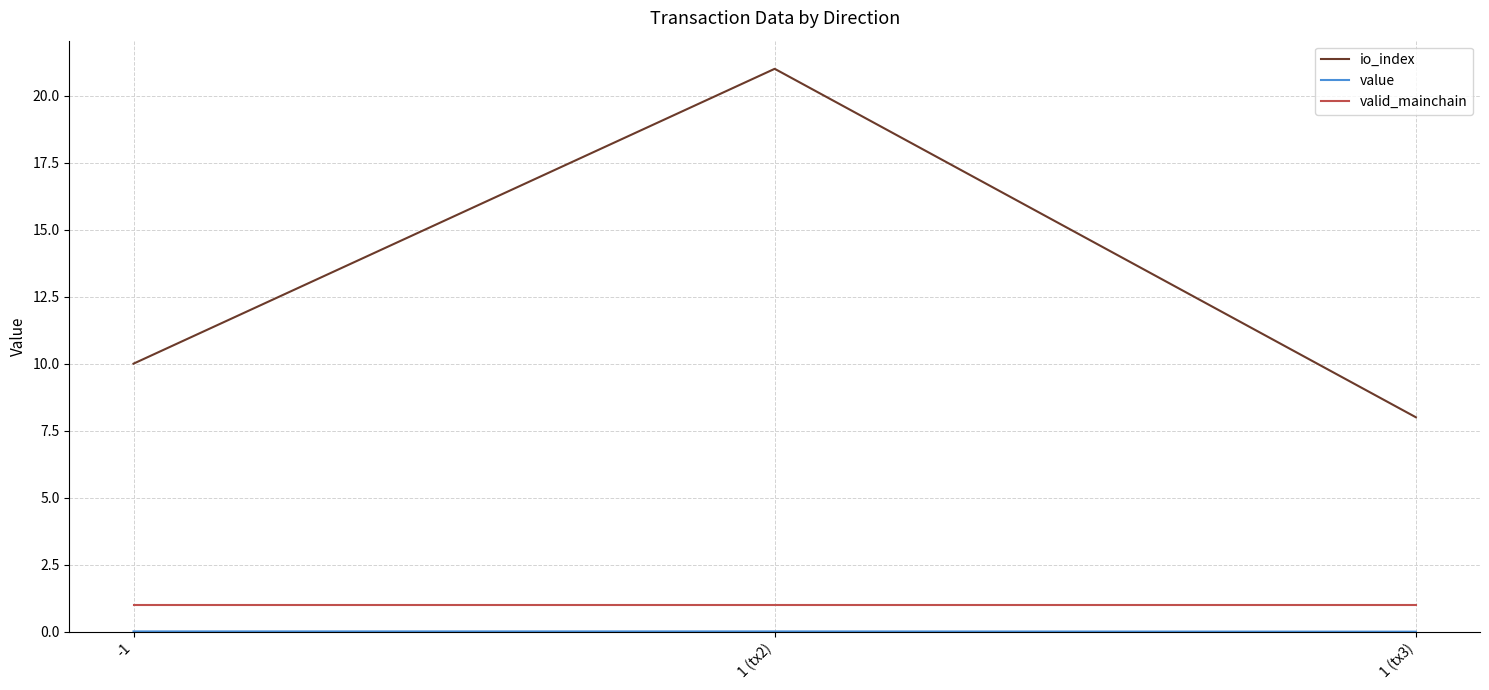

Which series changed the most between -1 and 1 (tx2)?

io_index